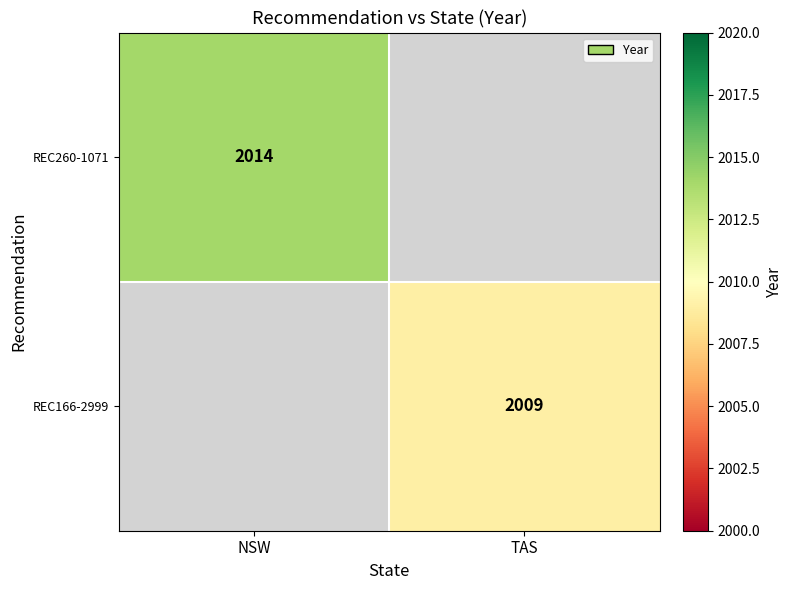

Is it true that REC166-2999 equals 689 at TAS?

False